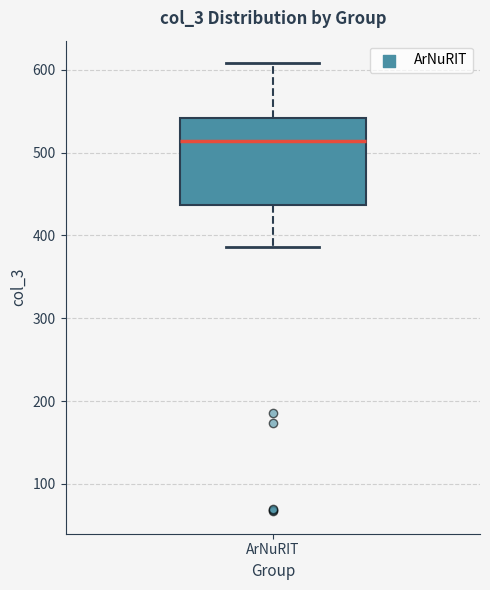

Where does the median line of the box for ArNuRIT sit on the y-axis? The values are not printed on the chart, so give them approximately, as read against the axis.

510